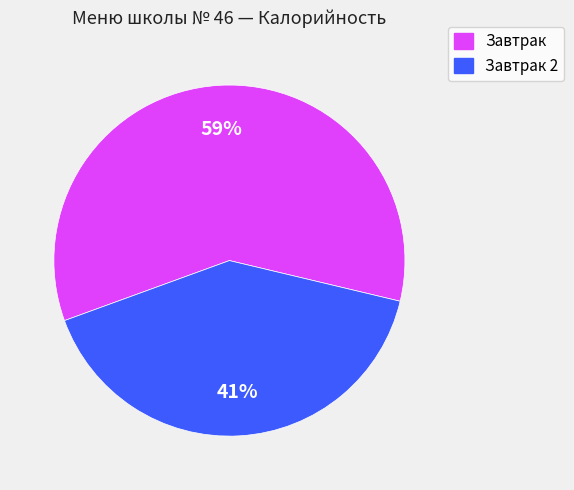

To the nearest percent, what is the average slice percentage?

50%